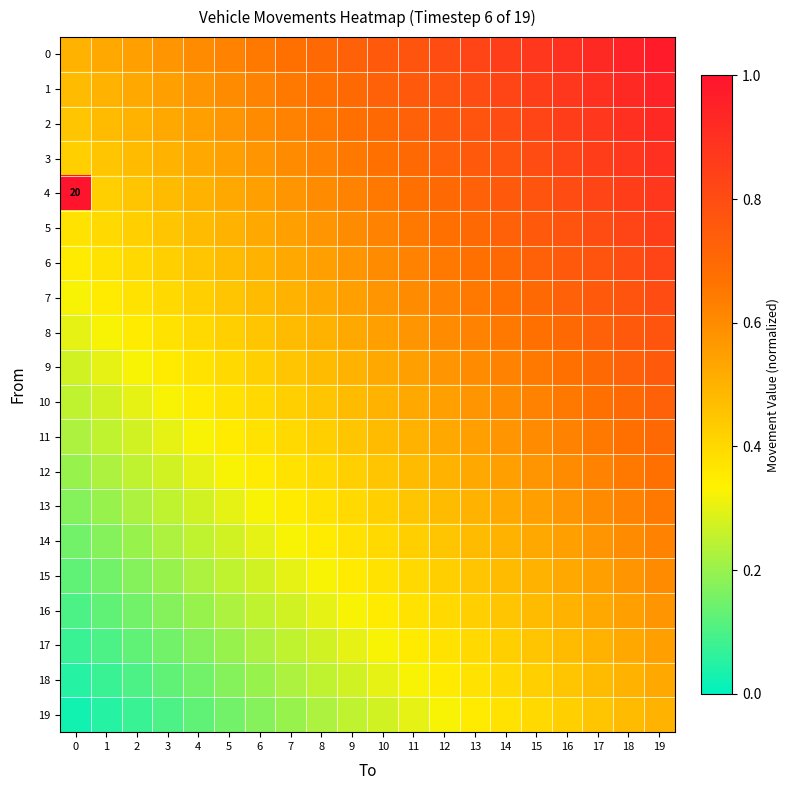

What is the spread (max minus min) of values at 17?

0.5